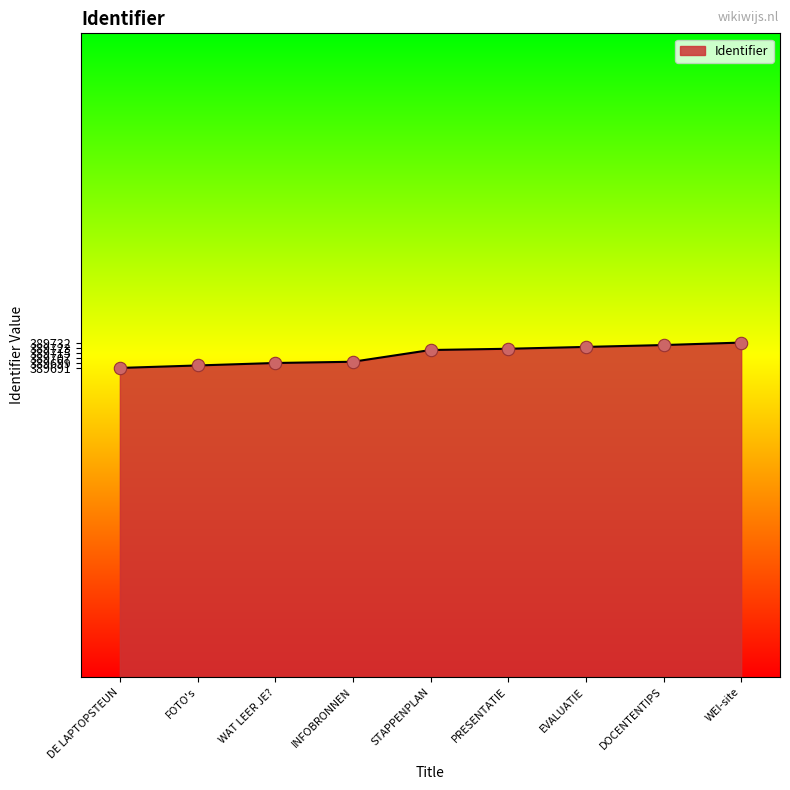

What is the ratio of the value at DE LAPTOPSTEUN to the value at DOCENTENTIPS?

1.0